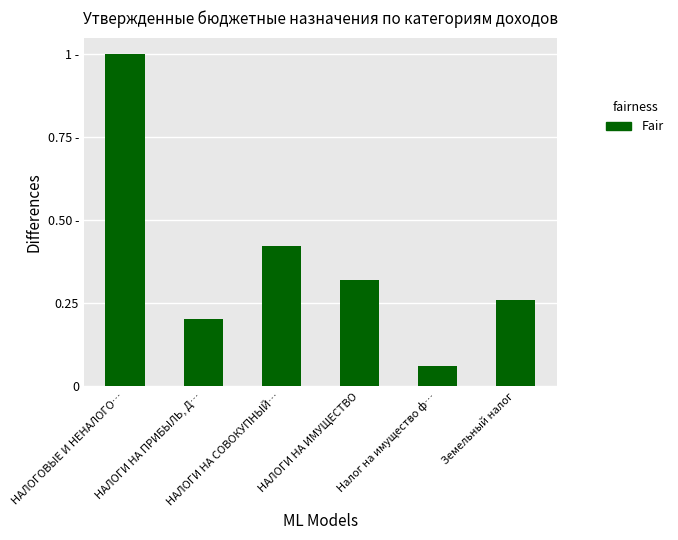

Are the bars horizontal?

No